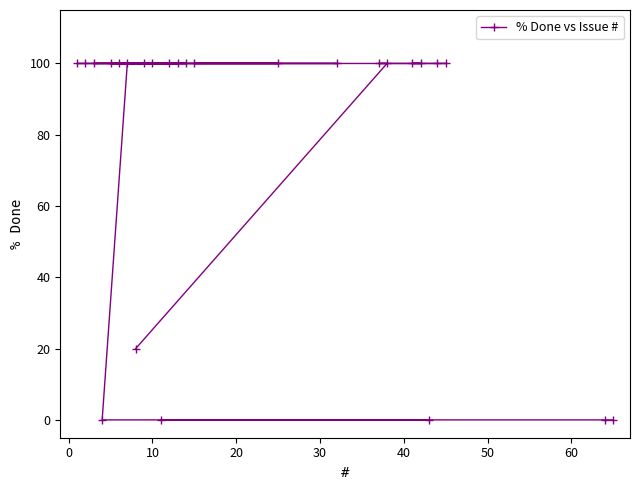

What is the value of the 8th point from the left?

20